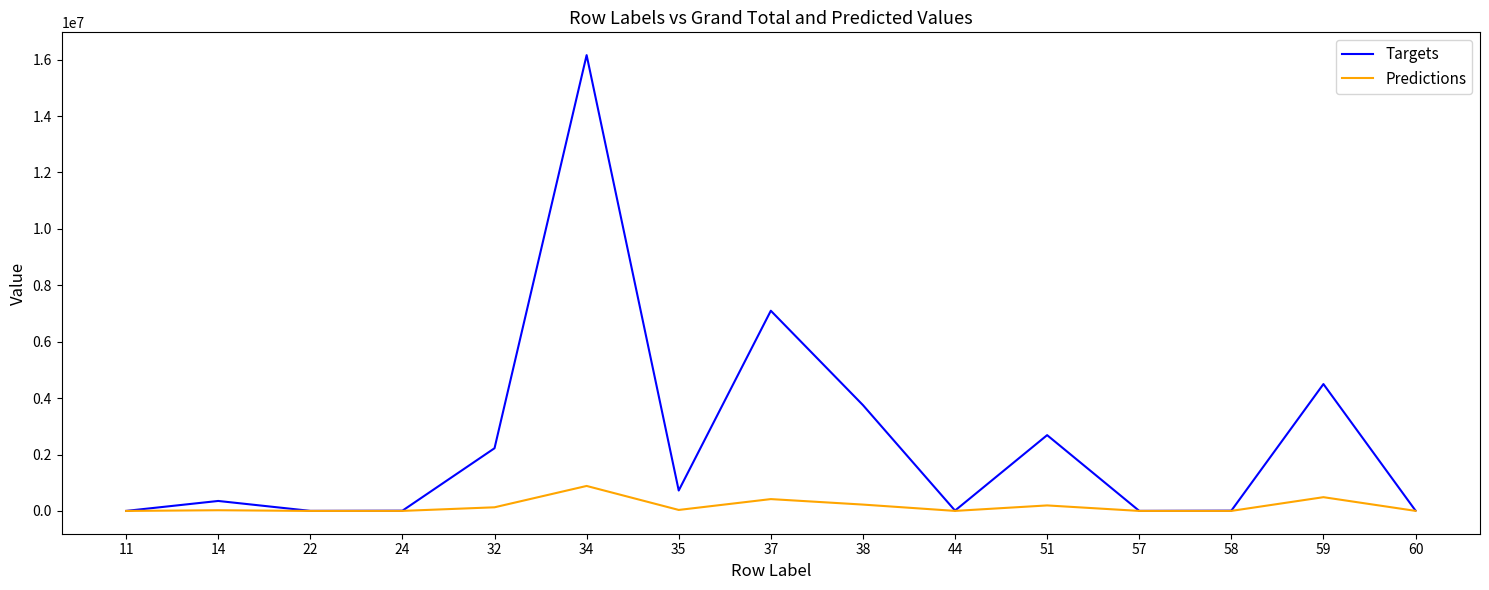

At 37, list the series in order from smallest to largest.

Predictions, Targets